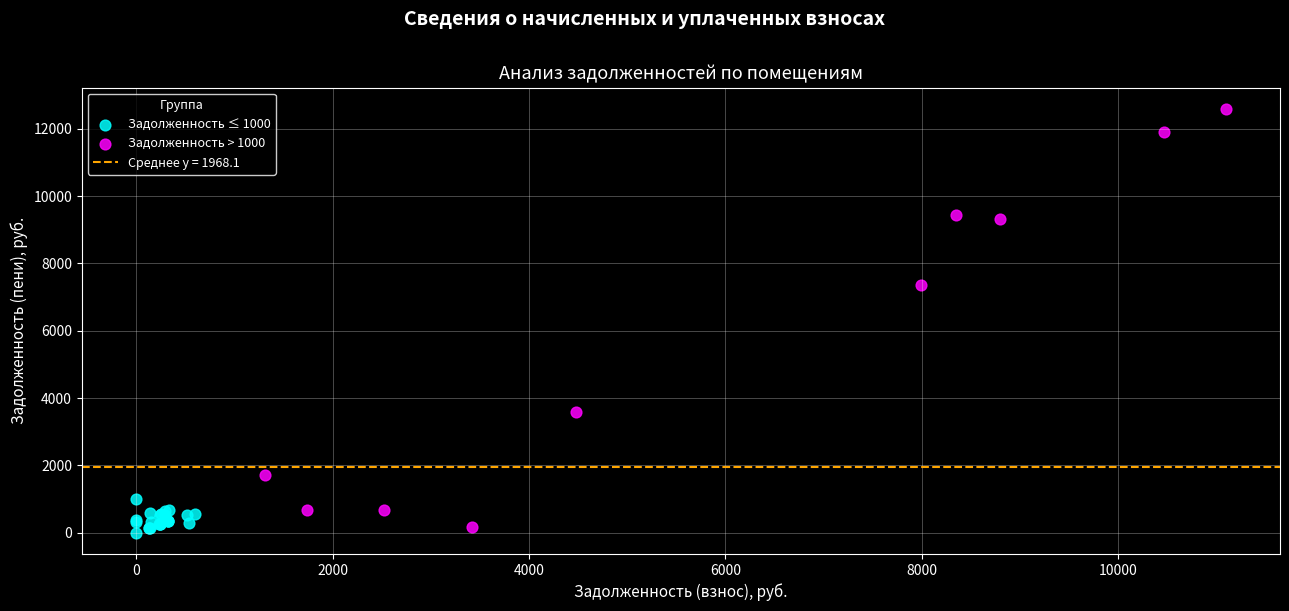

Which series has the largest Y range (max minus min)?

Задолженность > 1000